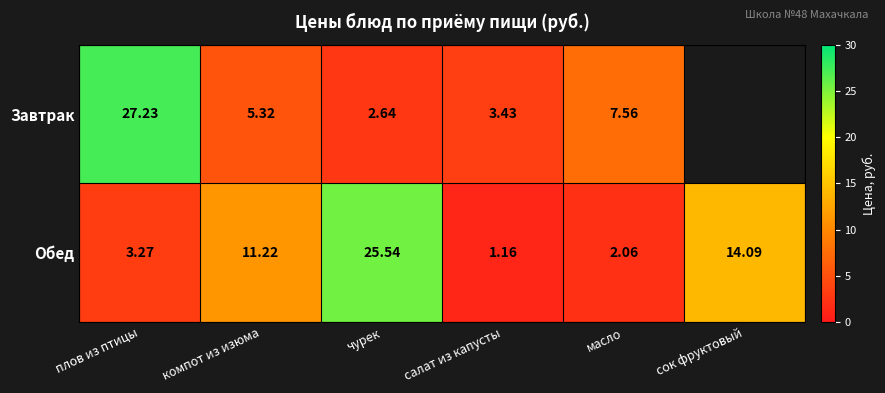

What is the sum of all Обед values?

57.3